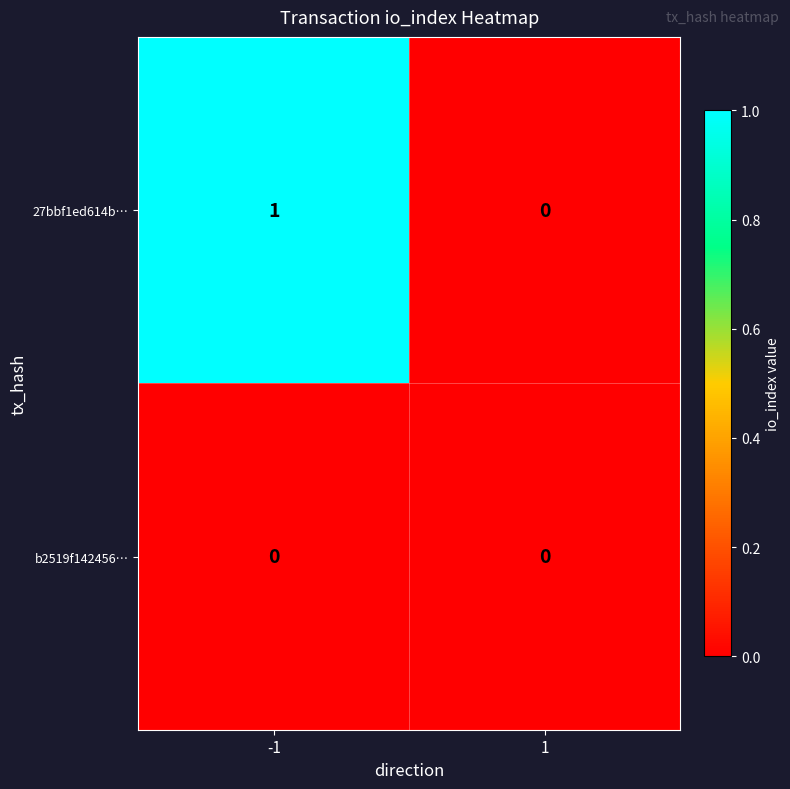

Which series has the largest total across all categories?

27bbf1ed614b…